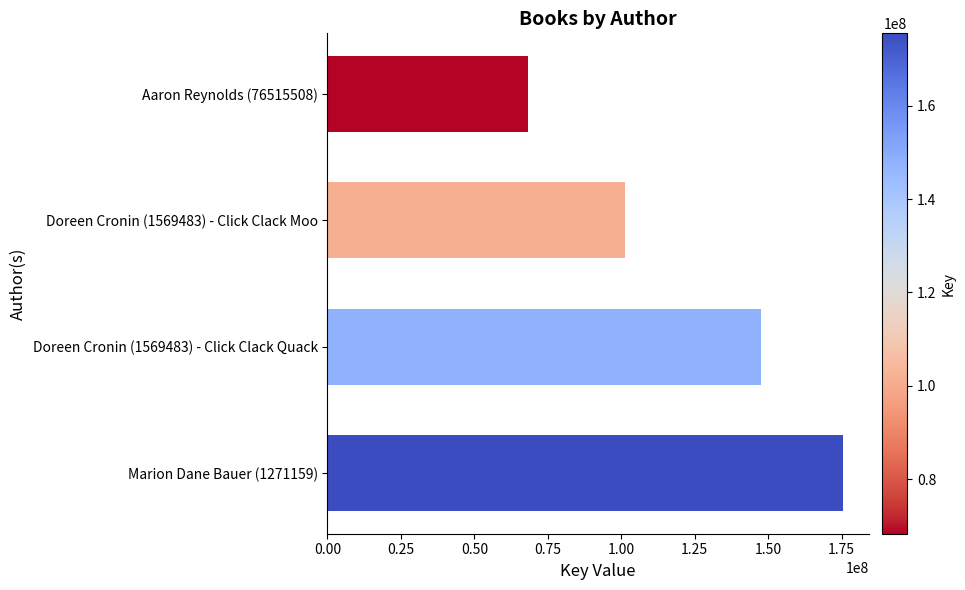

What is the sum of all values?

492539124